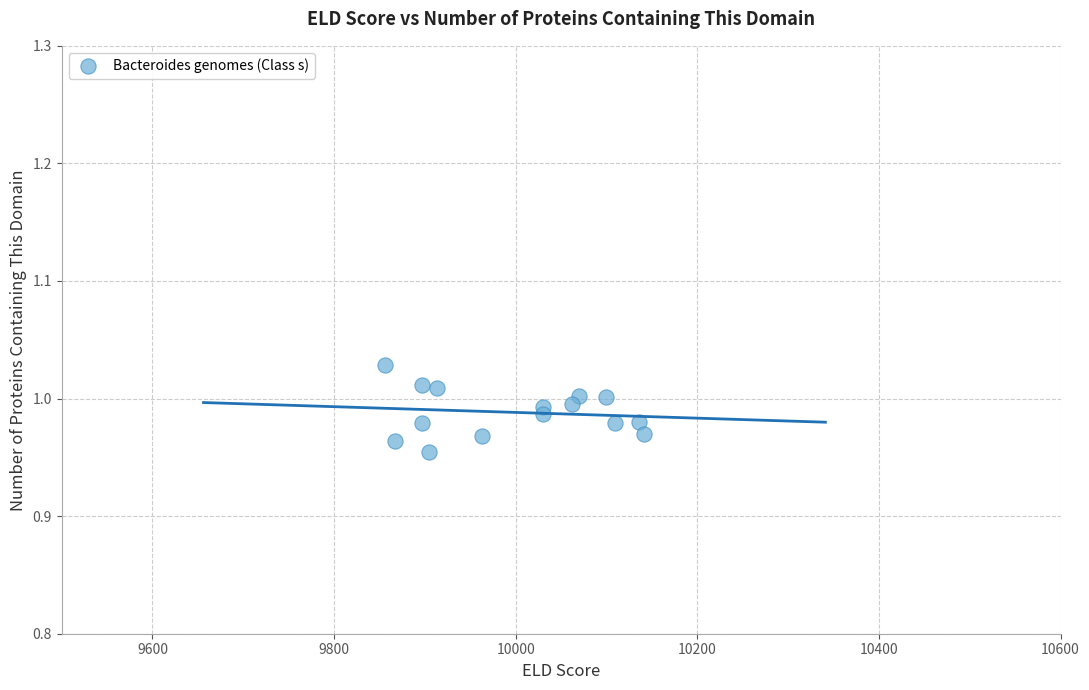

What is the range of X values (max minus min)?

284.8